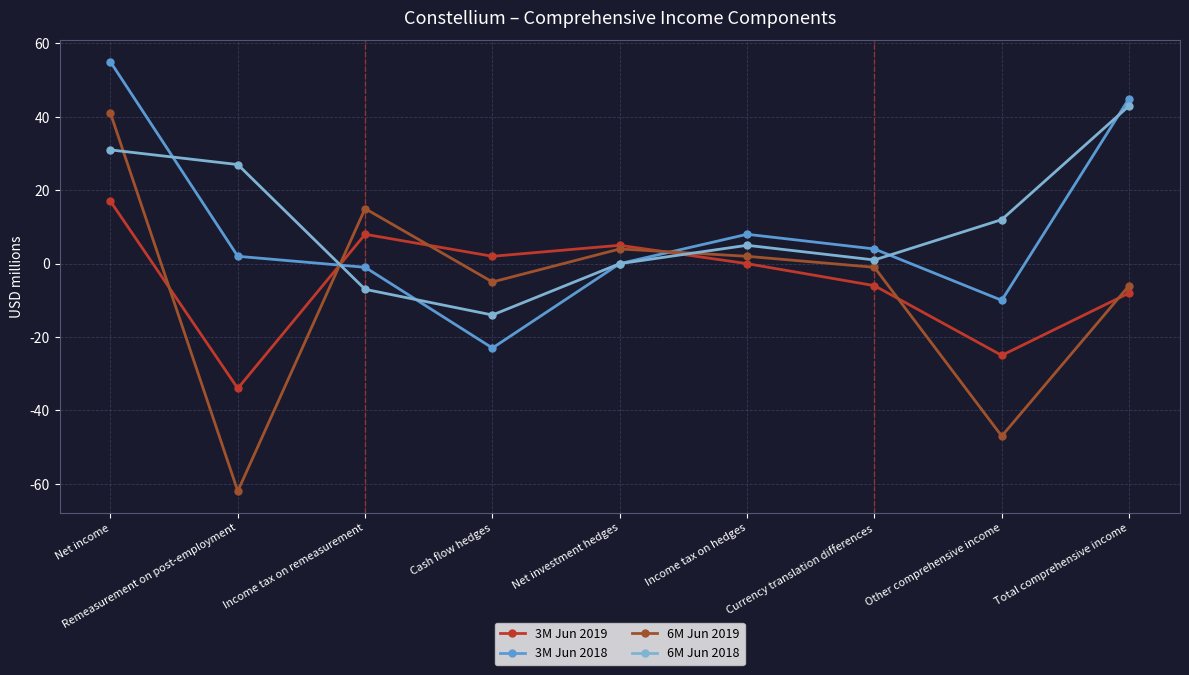

What is the minimum value for 6M Jun 2019?

-62